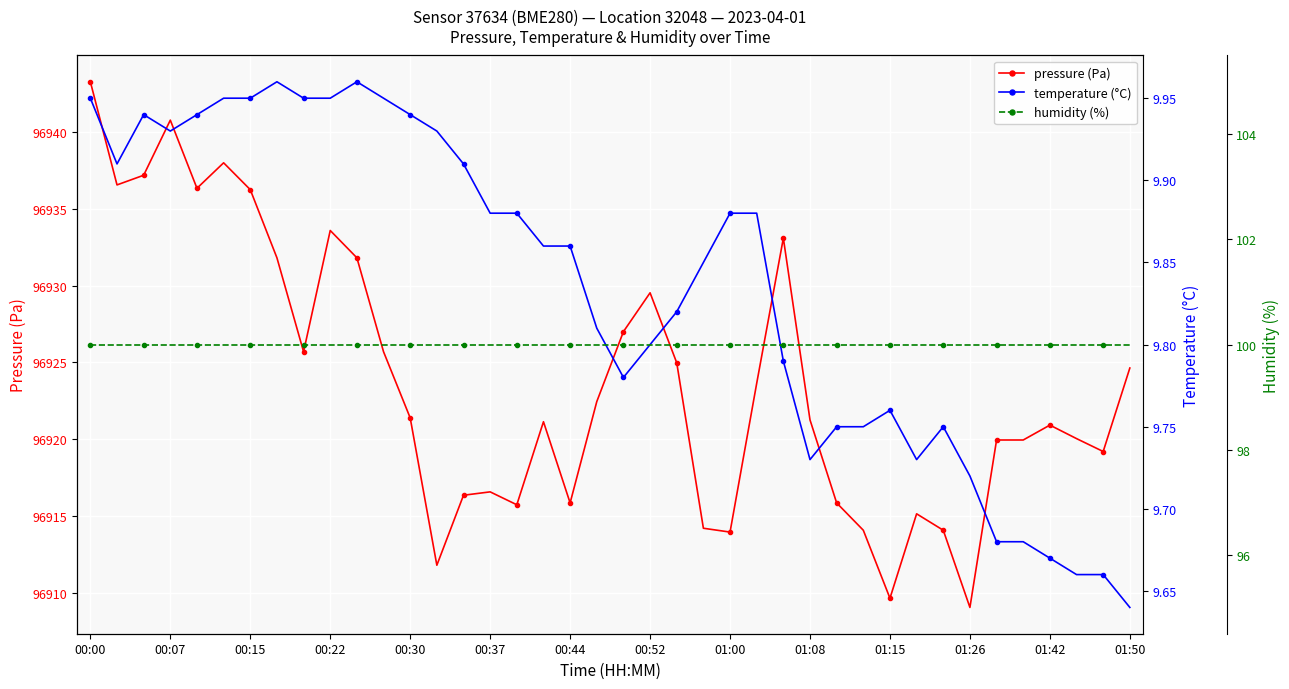

What is the minimum value for pressure (Pa)?

96909.0